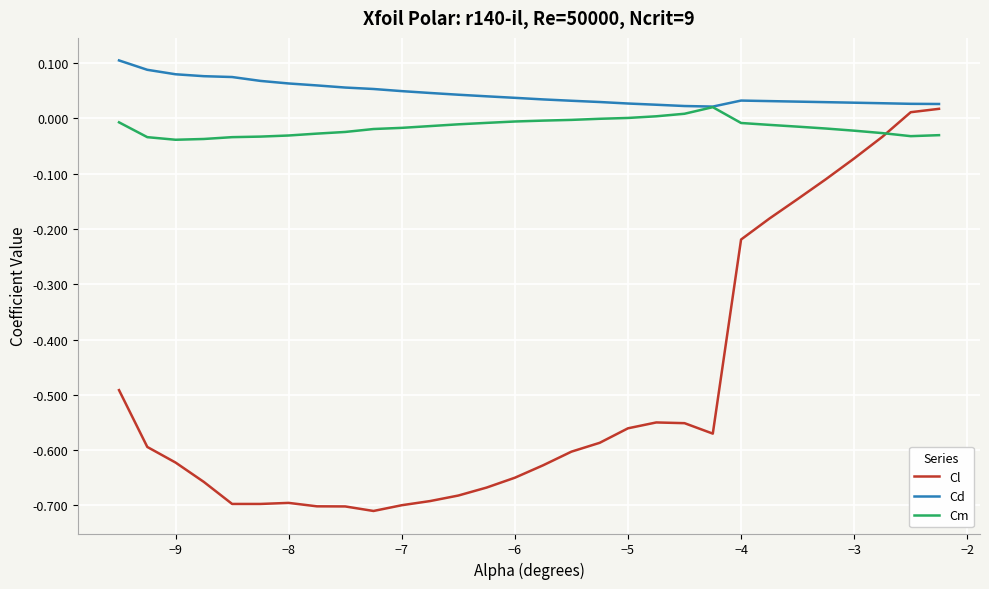

Which series has the largest range (max minus min)?

Cl